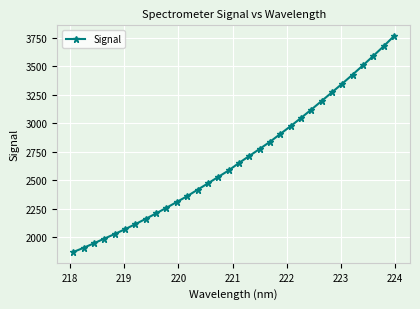

What is the minimum value shown in the chart?

1870.8